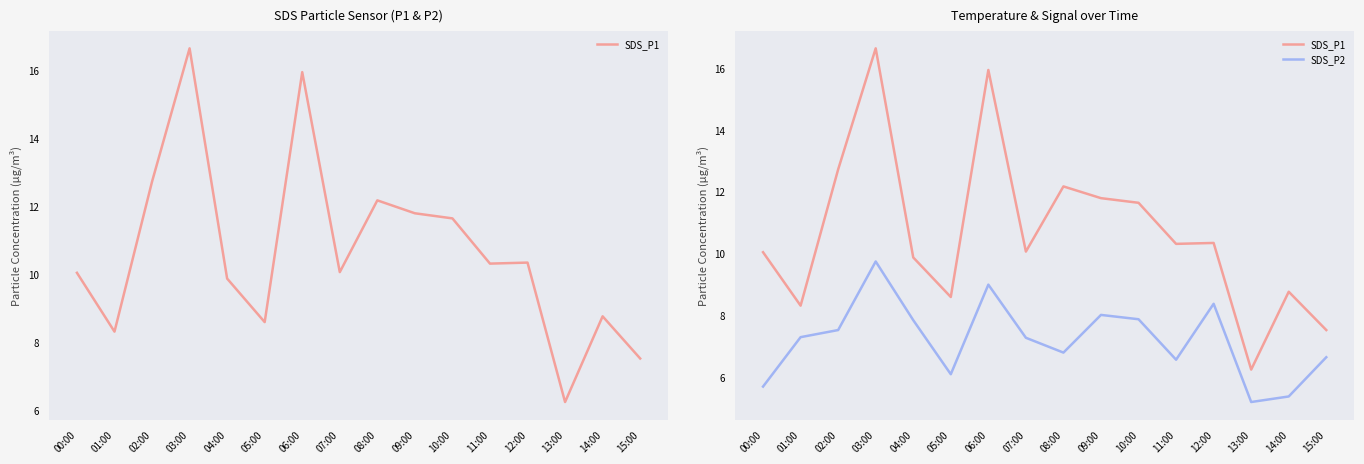

Is this an area chart (filled region under the line)?

No